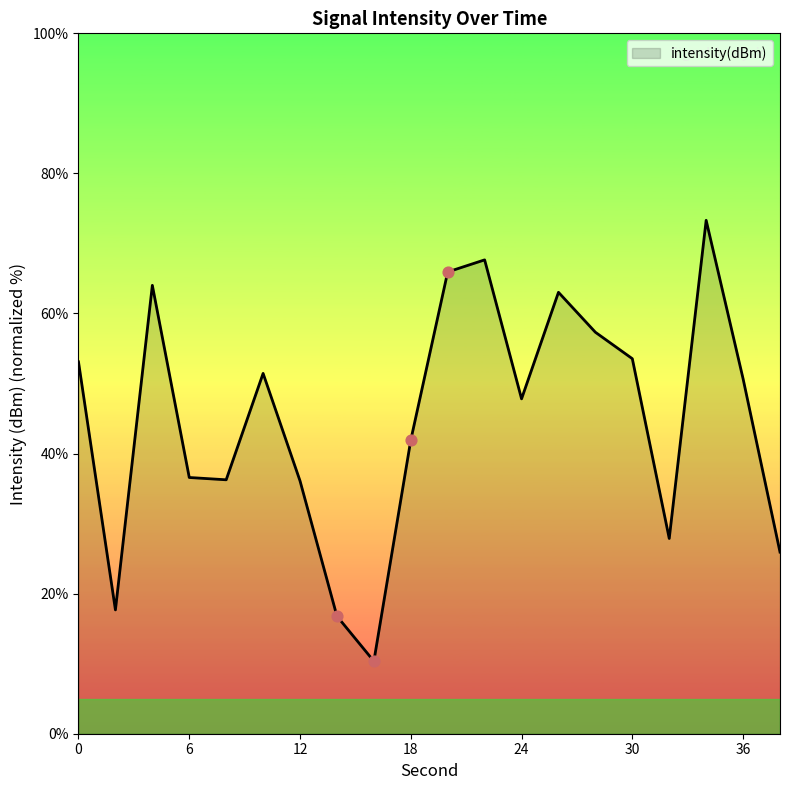

What is the greatest value displayed?

73.3